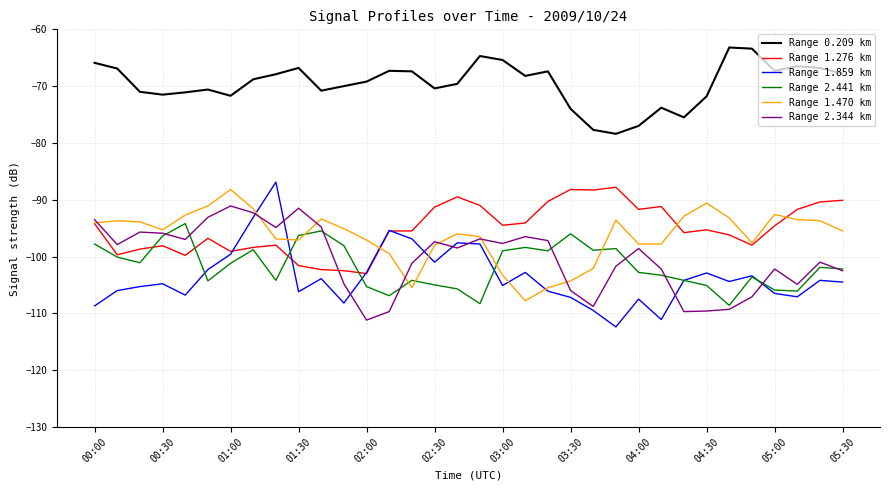

How many distinct data groups are displayed?

6